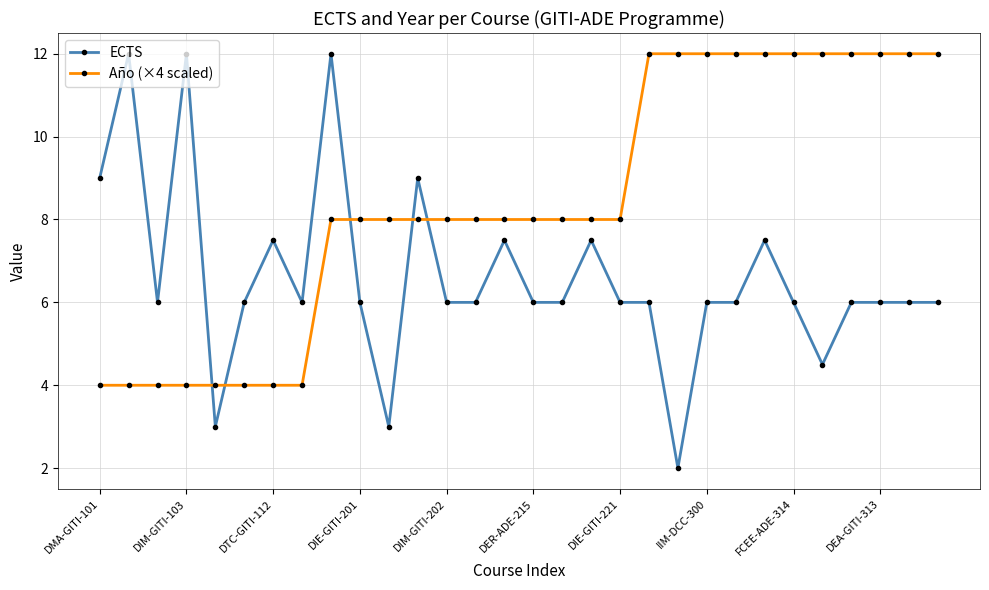

Which series ends up on top after the final intersection of ECTS and Año (×4 scaled)?

Año (×4 scaled)